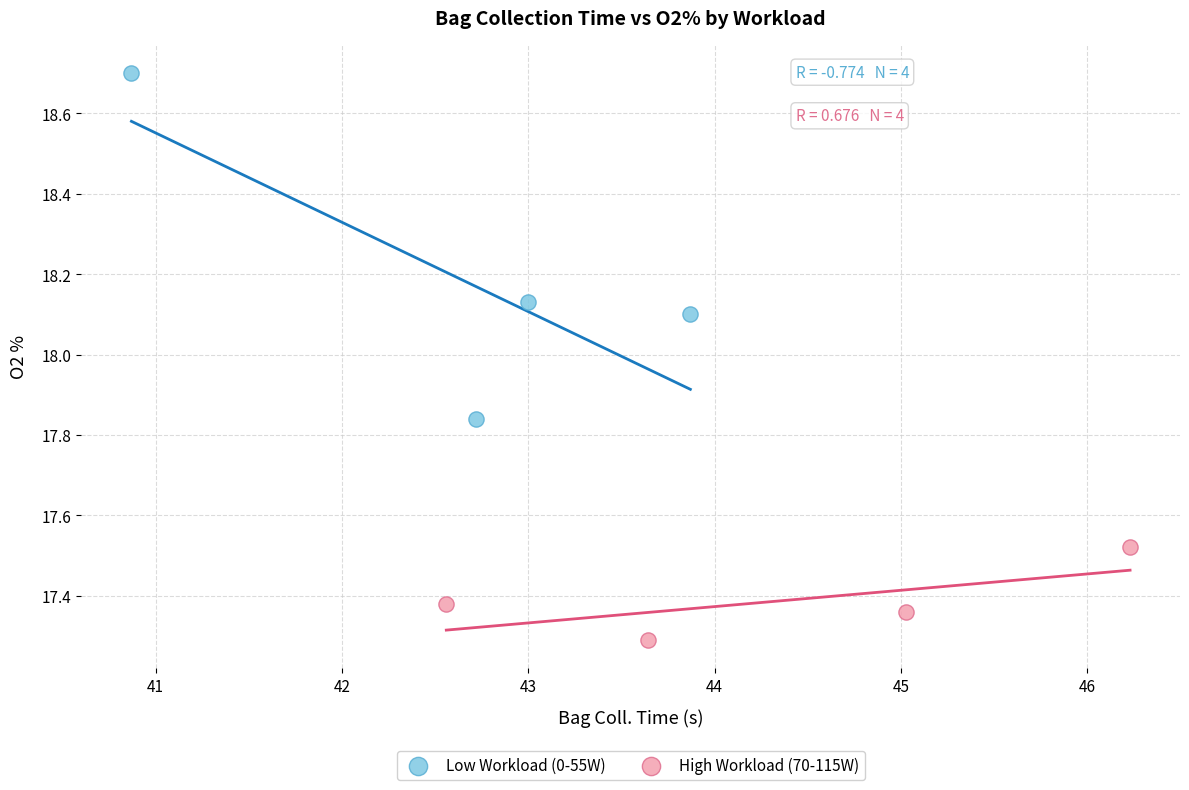

Which series has the largest Y range (max minus min)?

Low Workload (0-55W)